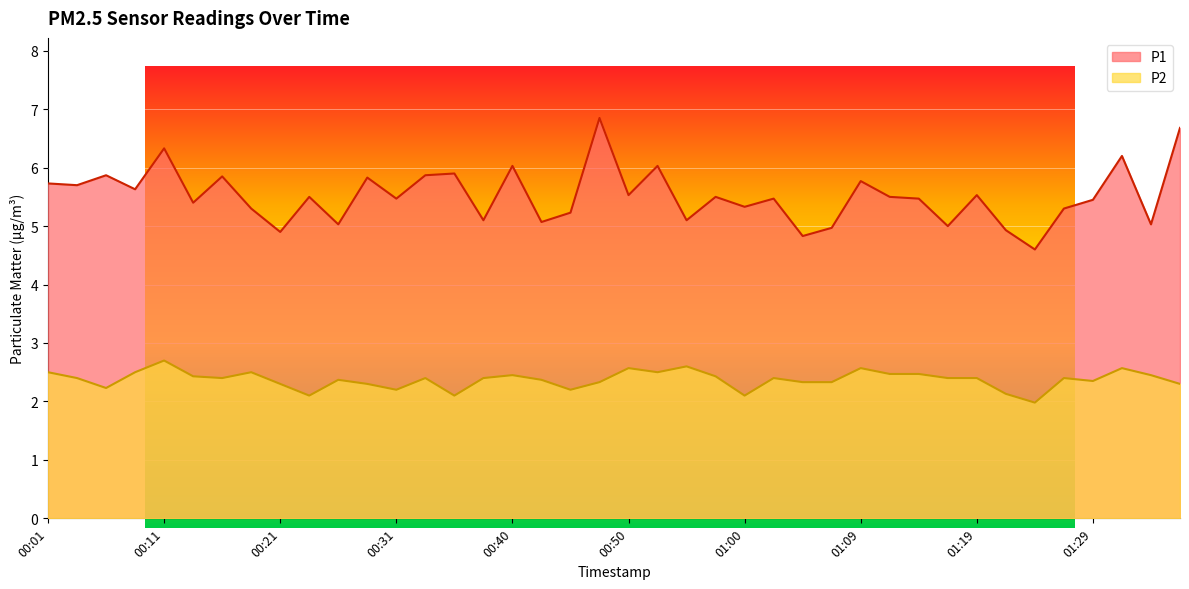

What is the spread (max minus min) of values at 00:11?

3.6